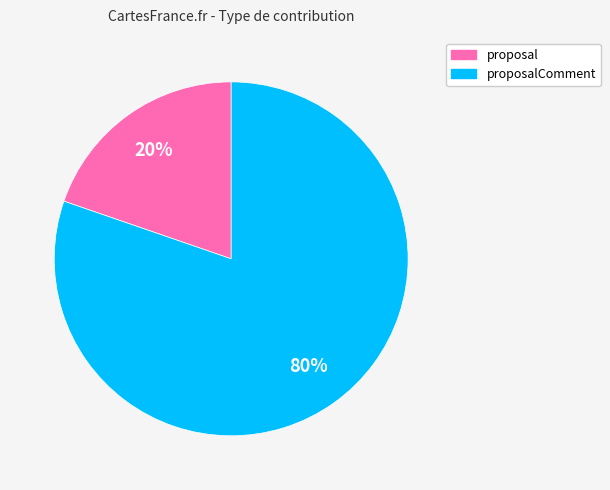

Rank the categories by value from highest to lowest.

proposalComment, proposal